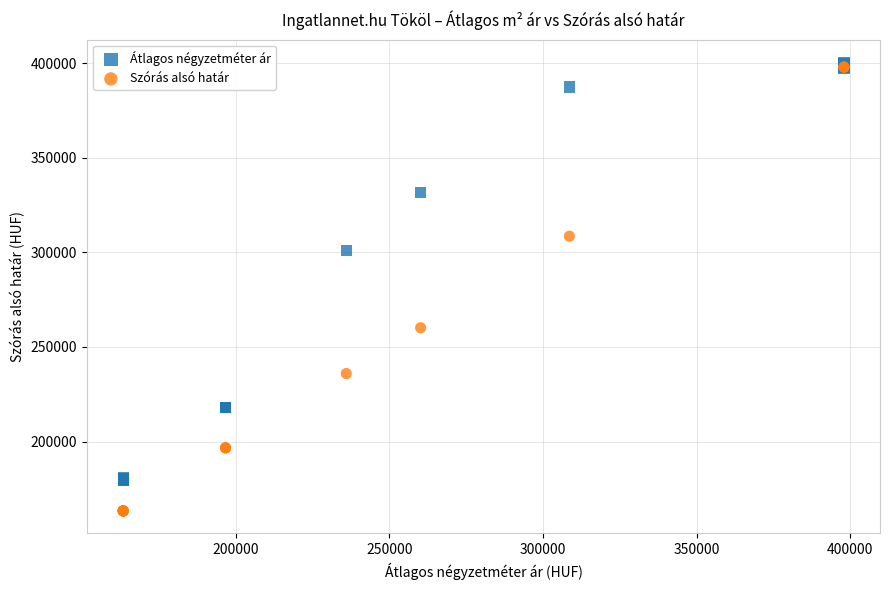

Which series has the widest spread of Y values?

Szórás alsó határ